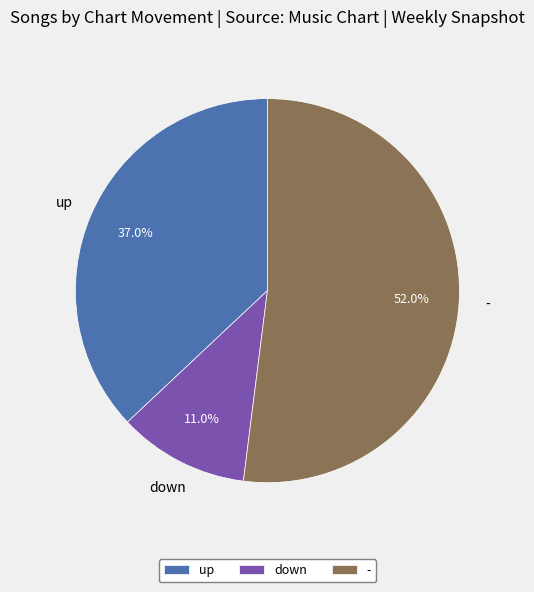

To the nearest percent, what percentage of the pie is down?

11%